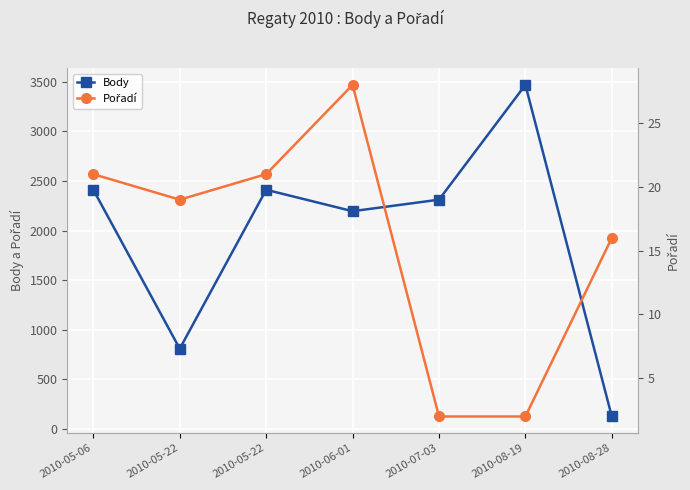

What is the difference between the Pořadí values at 2010-08-28 and 2010-08-19?

14